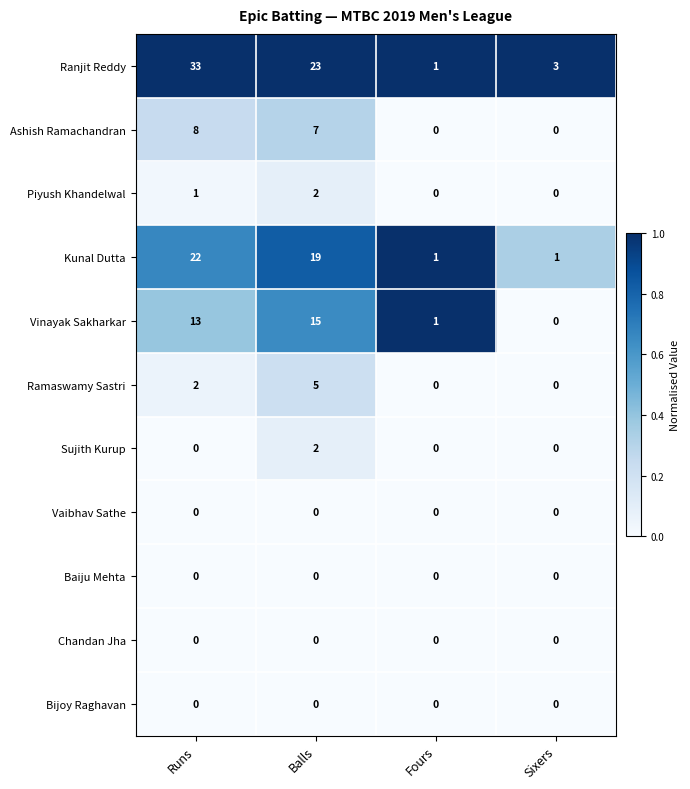

Is it true that Ramaswamy Sastri equals 9 at Balls?

False